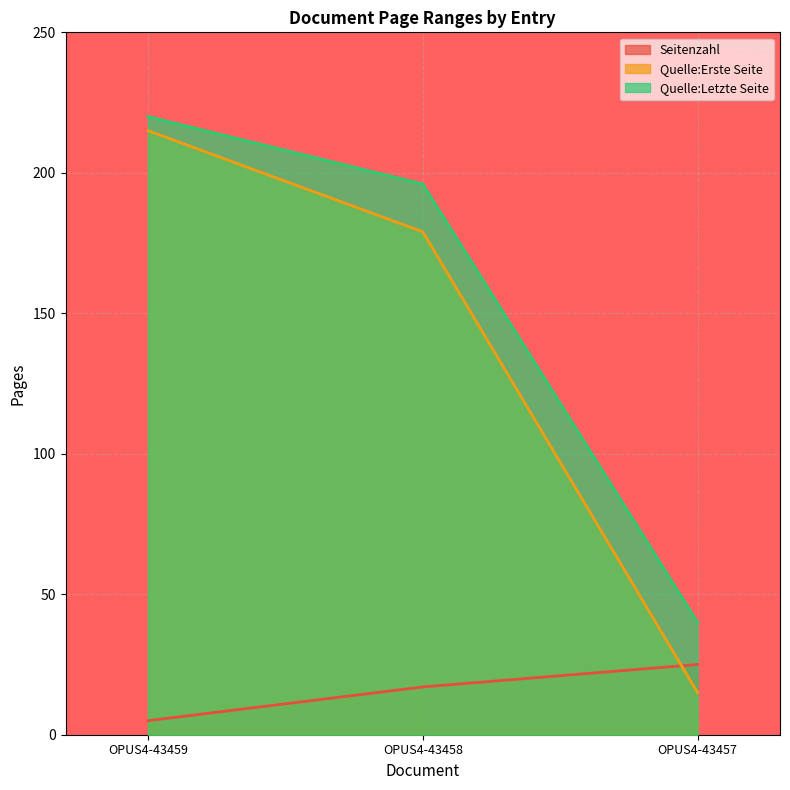

Which category has the lowest value in the Quelle:Erste Seite series?

OPUS4-43457